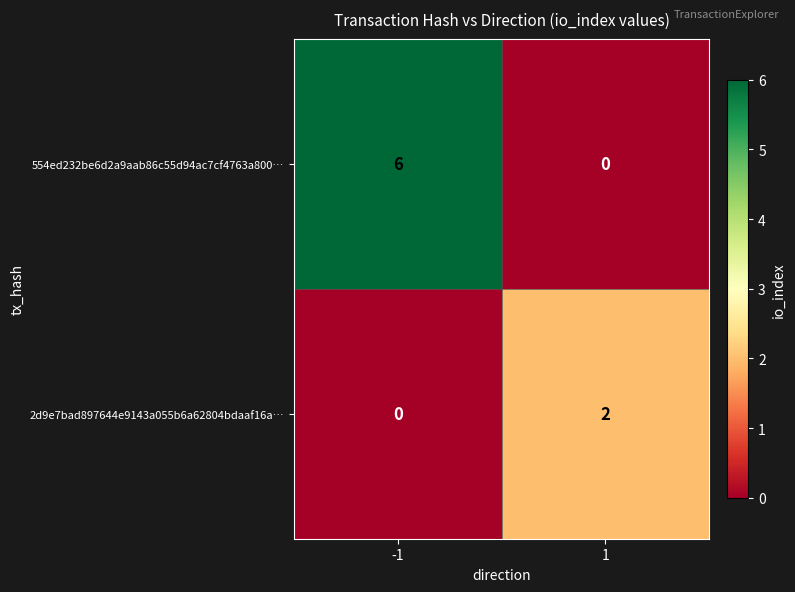

True or false: 554ed232be6d2a9aab86c55d94ac7cf4763a800… has a value of 9 at -1.

False